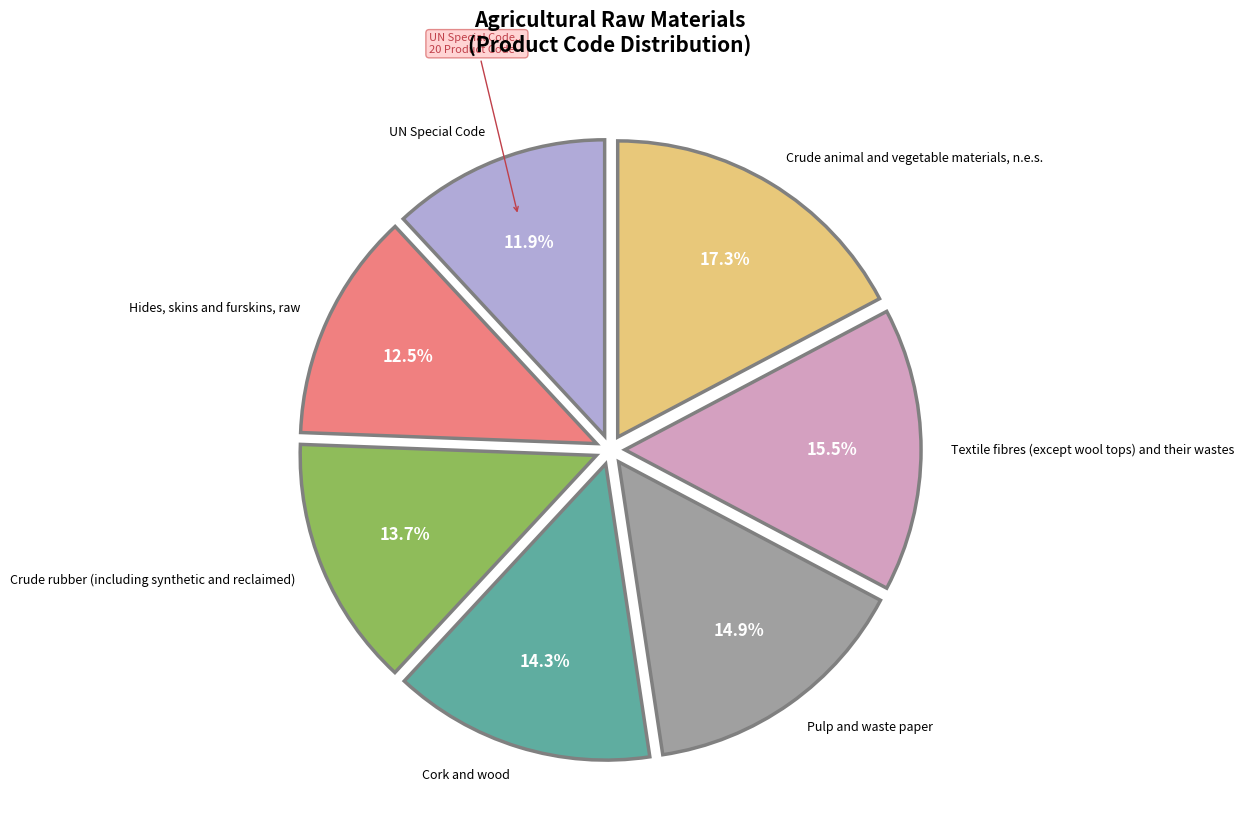

Is there a majority slice in this chart?

No